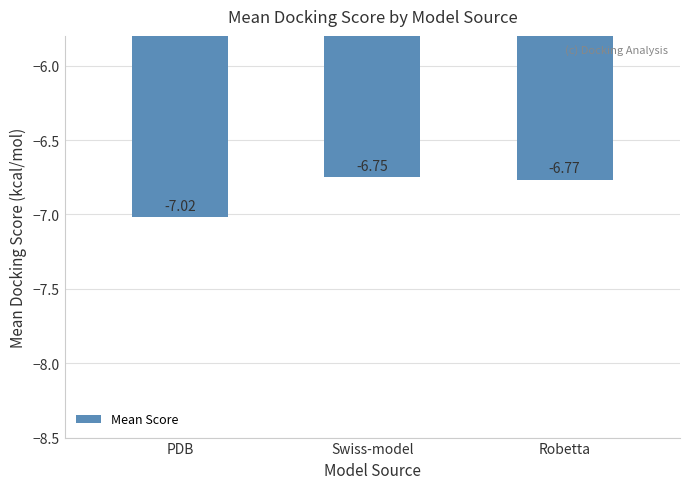

Where is the data nearest to the value -6?

Swiss-model